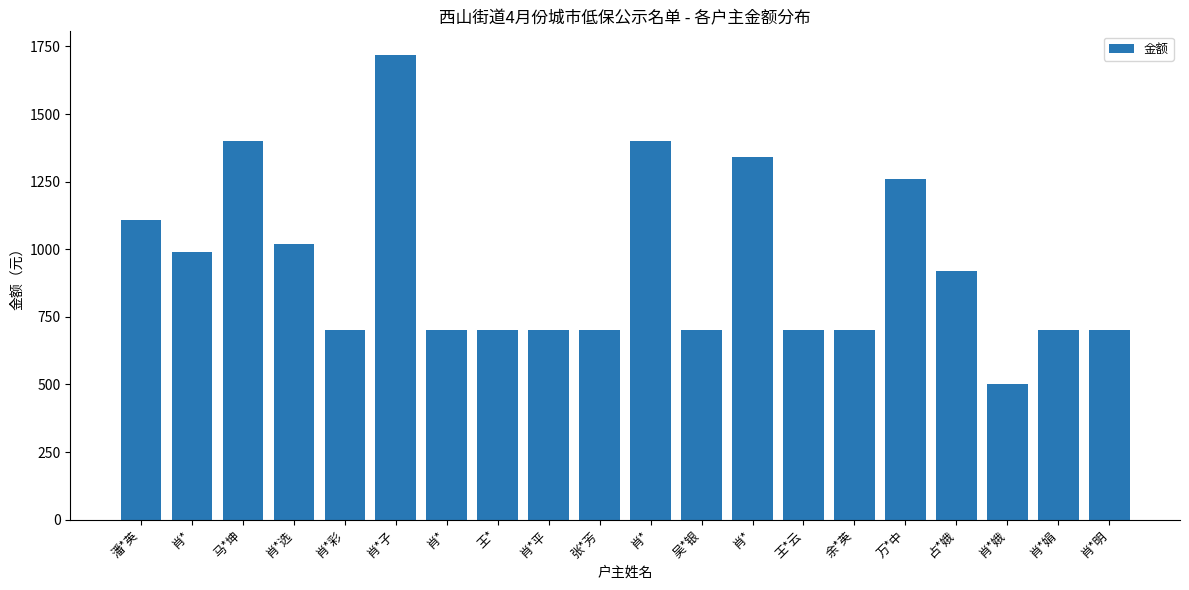

At which category does the chart reach its minimum across all series?

肖*娥